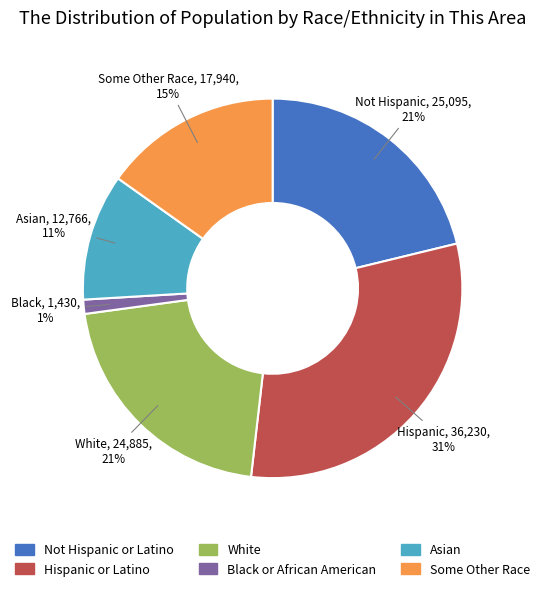

Count the number of slices in the pie.

6